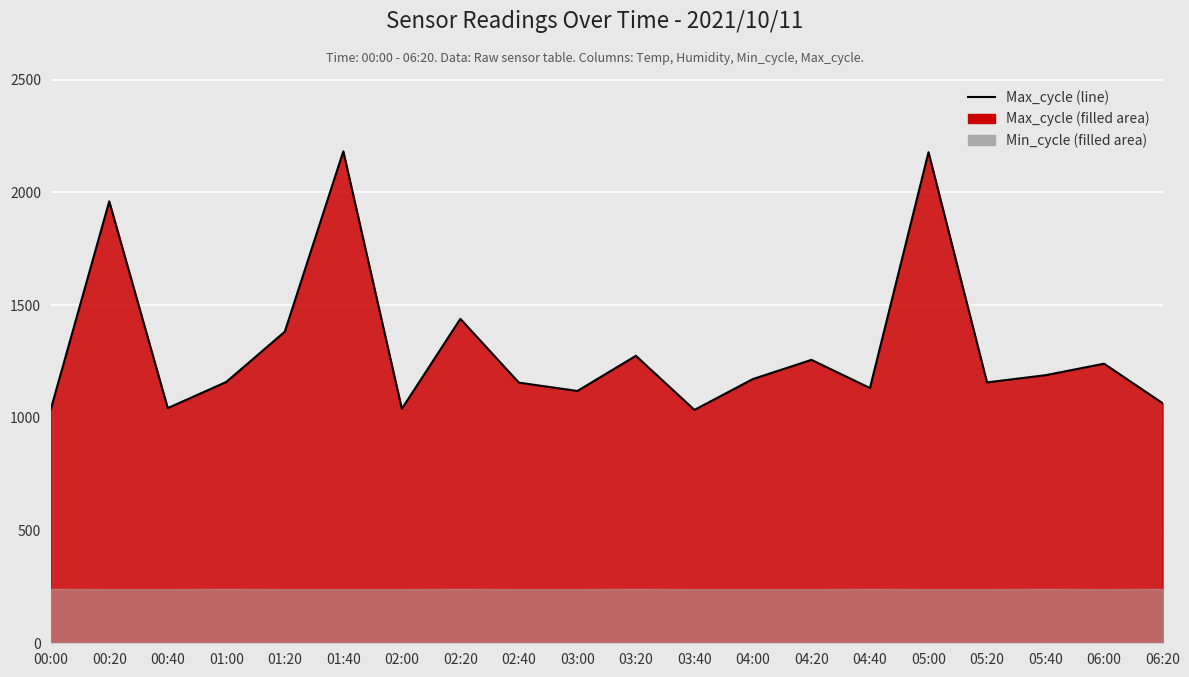

What is the difference between the second highest and minimum values?

1143